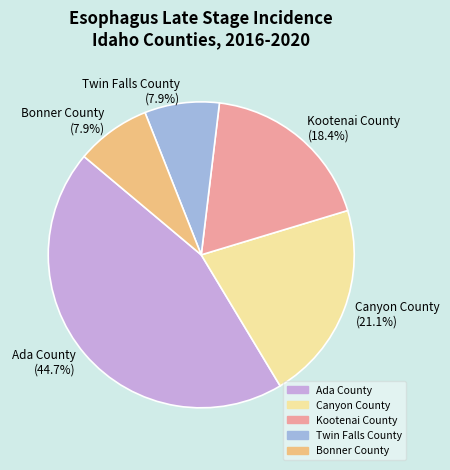

Count the number of slices in the pie.

5